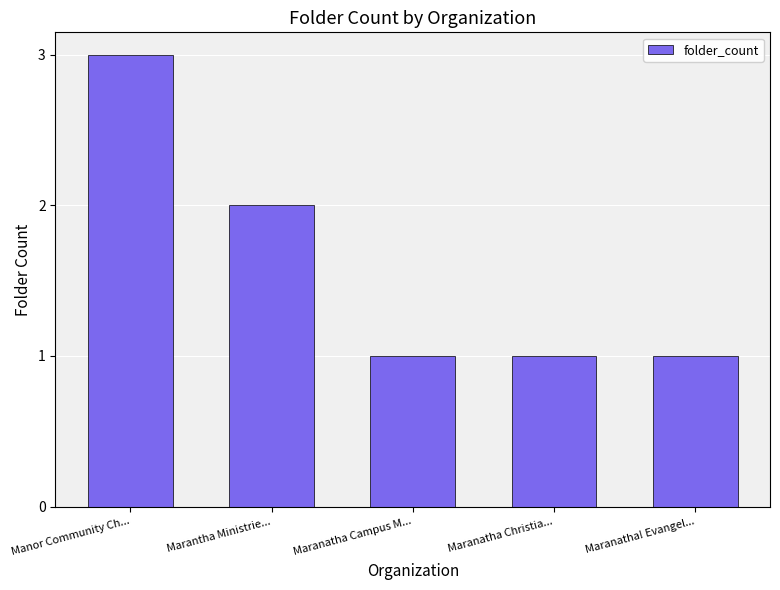

Approximately how many times larger is the value at Marantha Ministrie... compared to Maranatha Christia...?

2.0